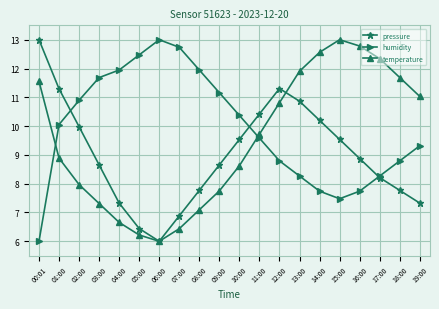

What position from the right is 07:00?

13